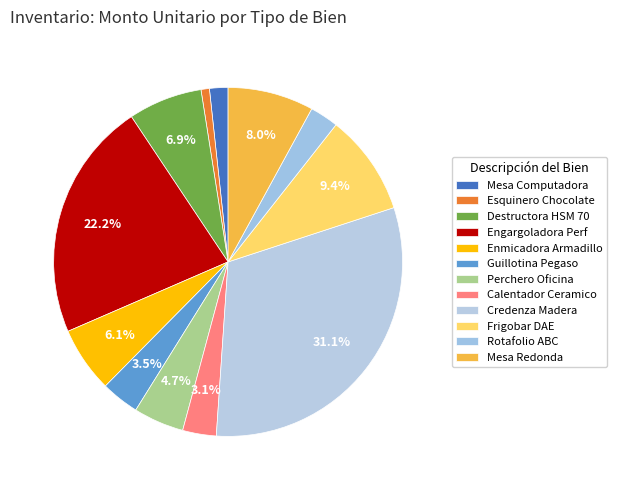

To the nearest percent, what is the difference between the largest and smallest slice percentages?

30%